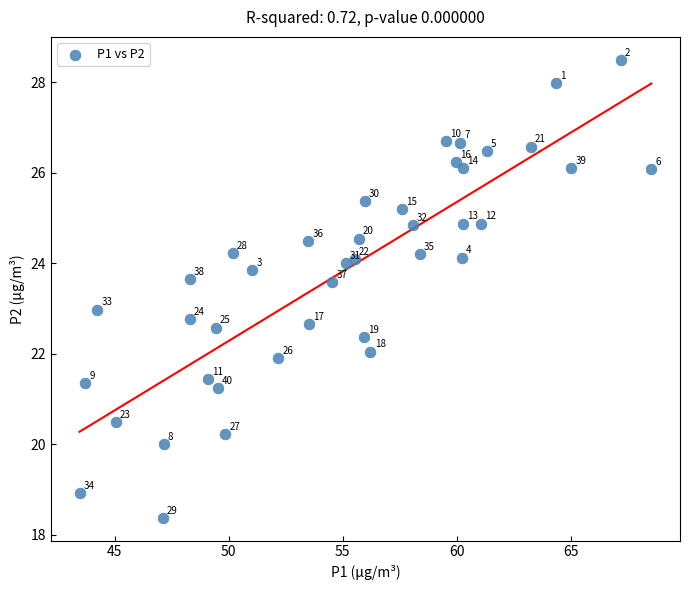

What Y value in the scatter plot is closest to 23?

23.0